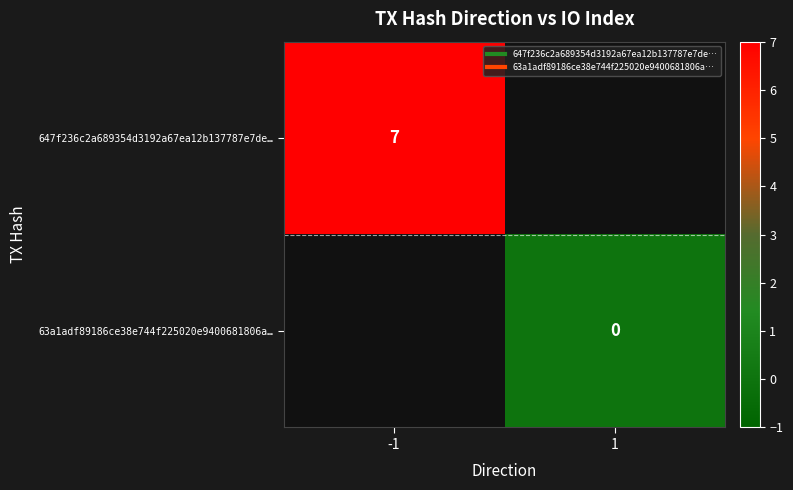

How many series are shown in this chart?

2